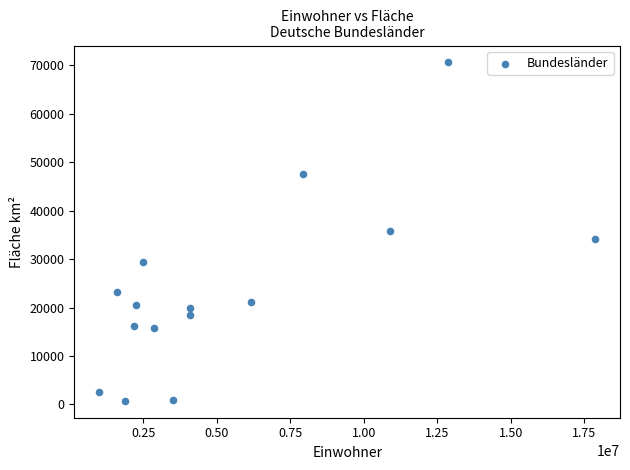

What is the range of X values (max minus min)?

16869400